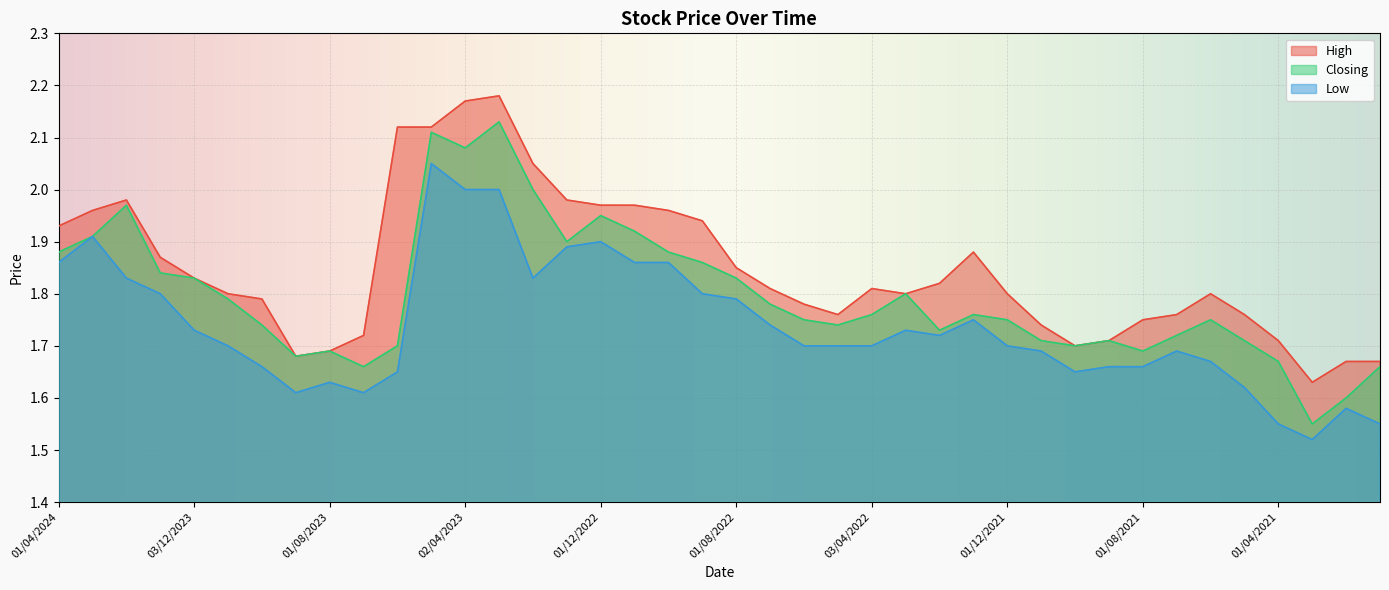

What is the label of the 27th point from the right?

01/03/2023